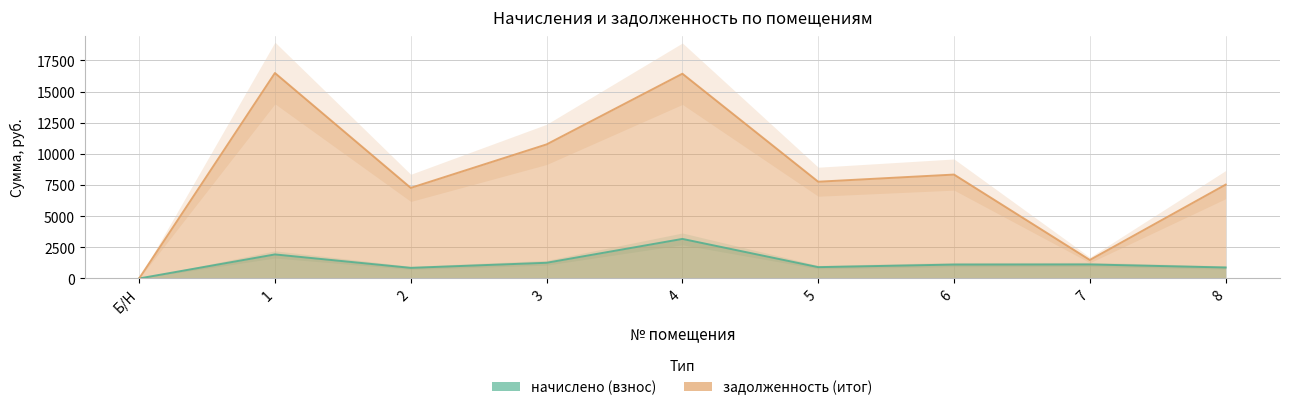

How many positive values does the начислено (взнос) series have?

8